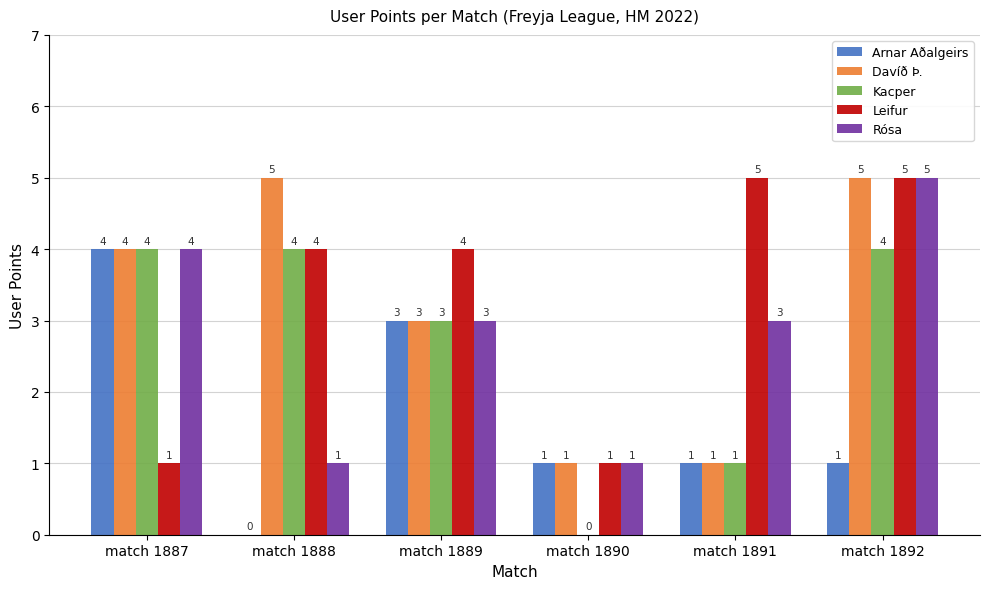

Between match 1887 and match 1888, which series saw the biggest shift?

Arnar Aðalgeirs